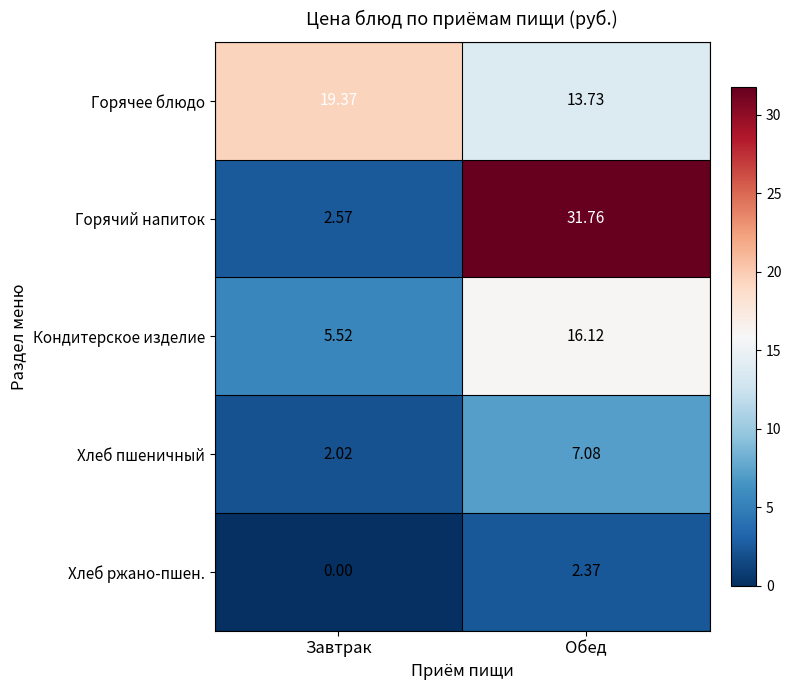

List the series in order of their peak value, highest first.

Горячий напиток, Горячее блюдо, Кондитерское изделие, Хлеб пшеничный, Хлеб ржано-пшен.